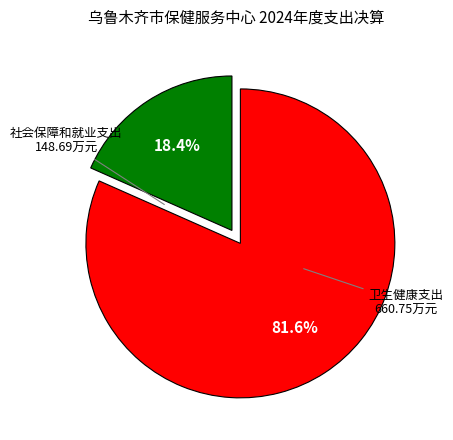

Is it true that 社会保障和就业支出 is 18% of the pie?

True